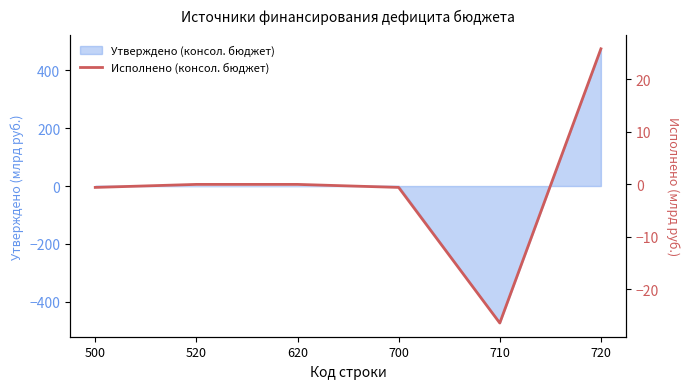

What is the value of the 1st point from the left?

-0.6